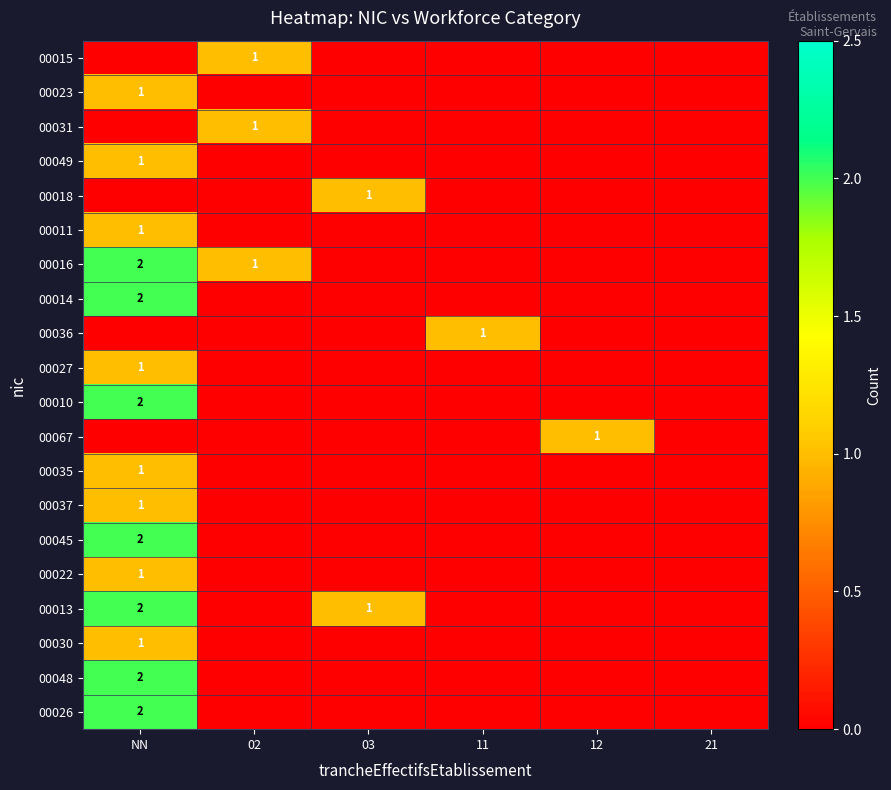

What is the maximum value shown in the chart?

2